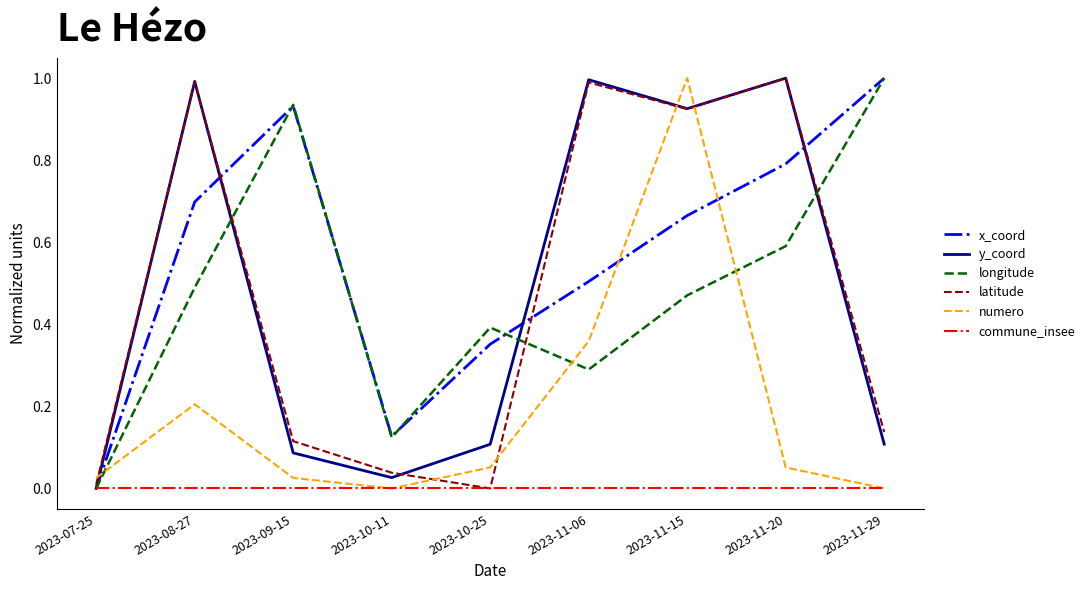

How many lines are shown in the chart?

6